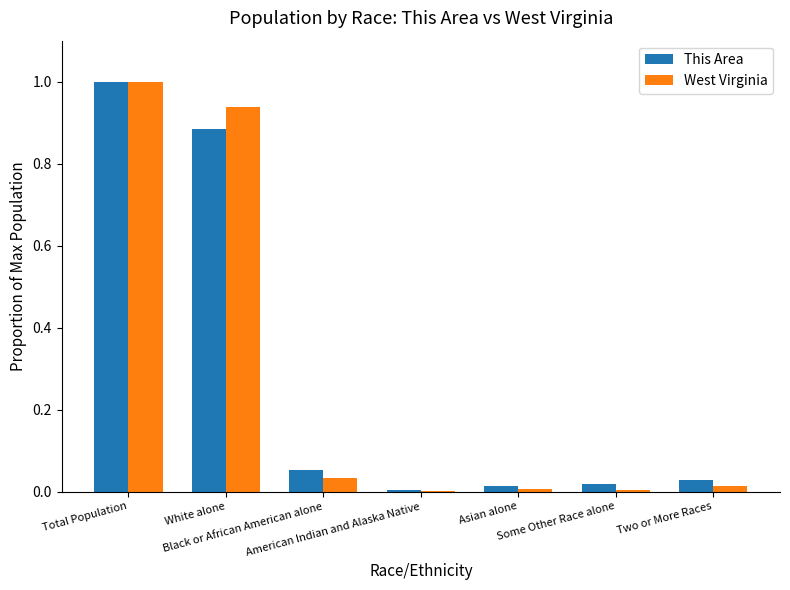

What are all the series names shown in the legend?

This Area, West Virginia